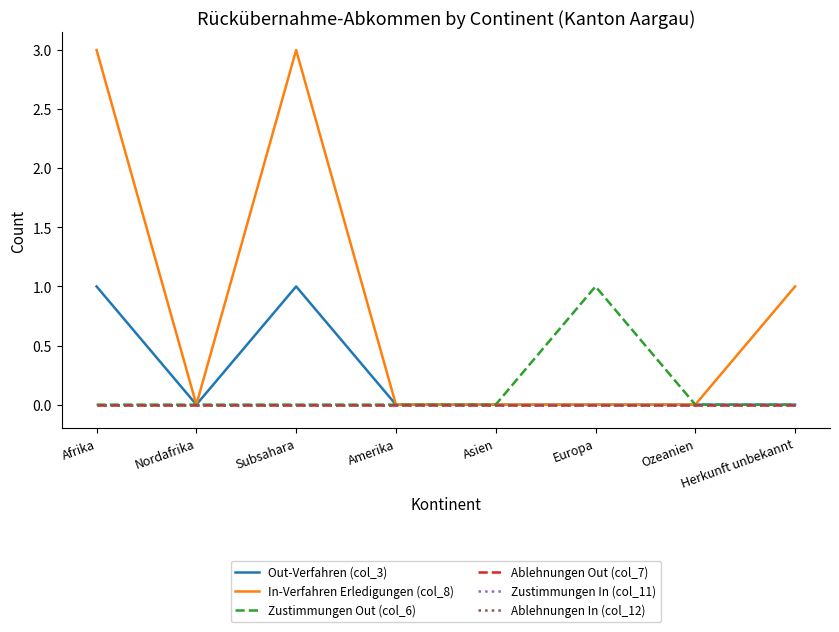

The value of Ablehnungen In (col_12) at Ozeanien is 0. True or false?

True